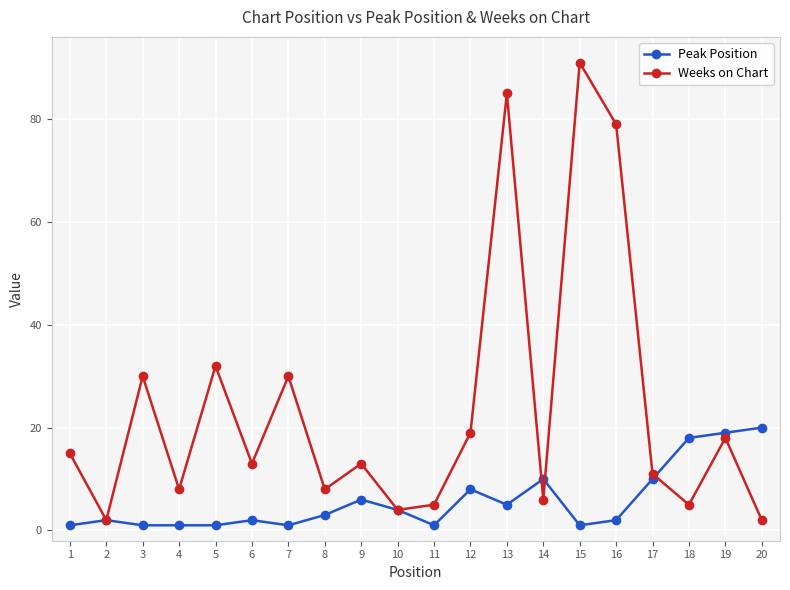

List the series in order of their peak value, lowest first.

Peak Position, Weeks on Chart